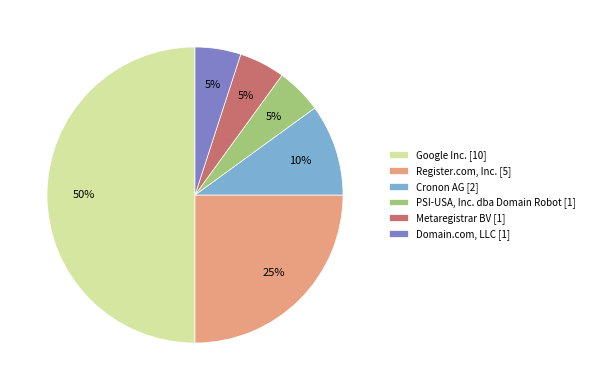

Combined, do Cronon AG [2] and Domain.com, LLC [1] account for over 50%?

No